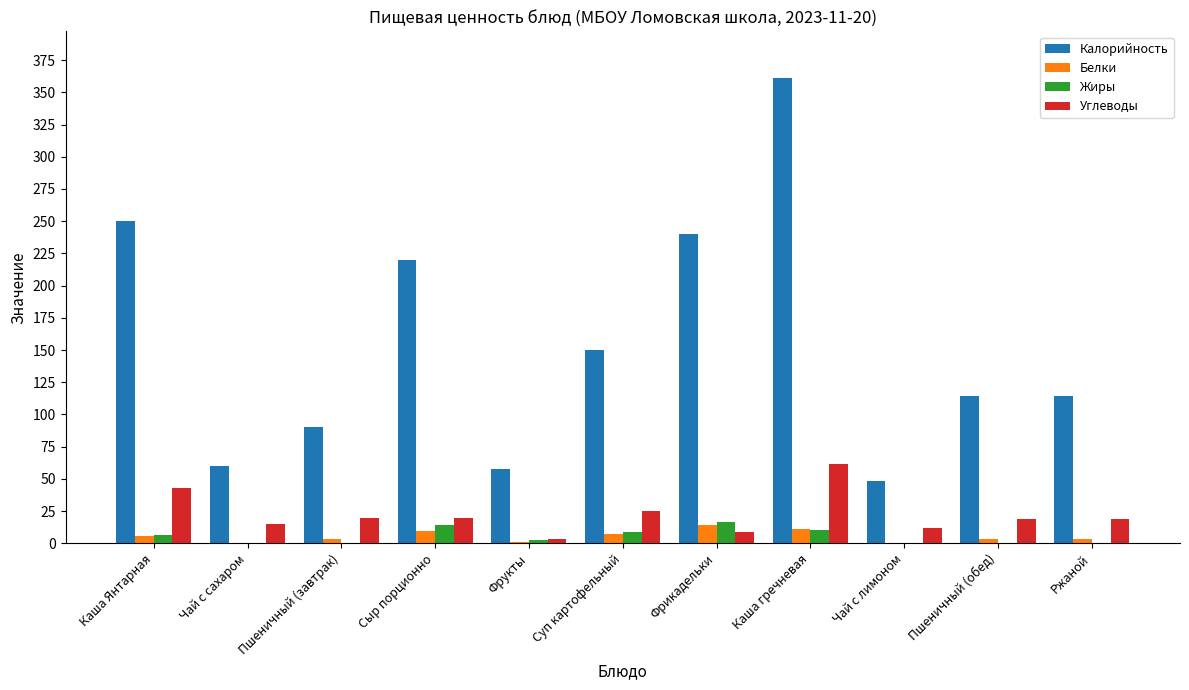

Where is Углеводы nearest to the value 32?

Суп картофельный